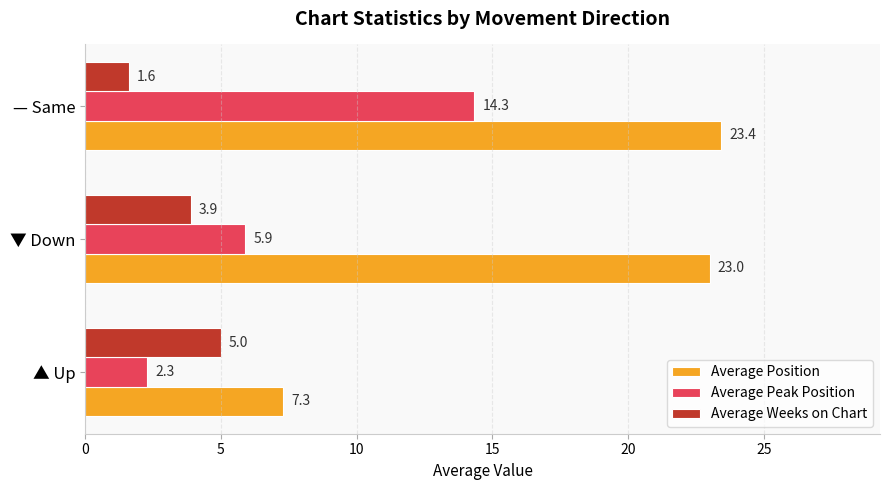

True or false: Average Position has a value of 23.0 at ▼ Down.

True